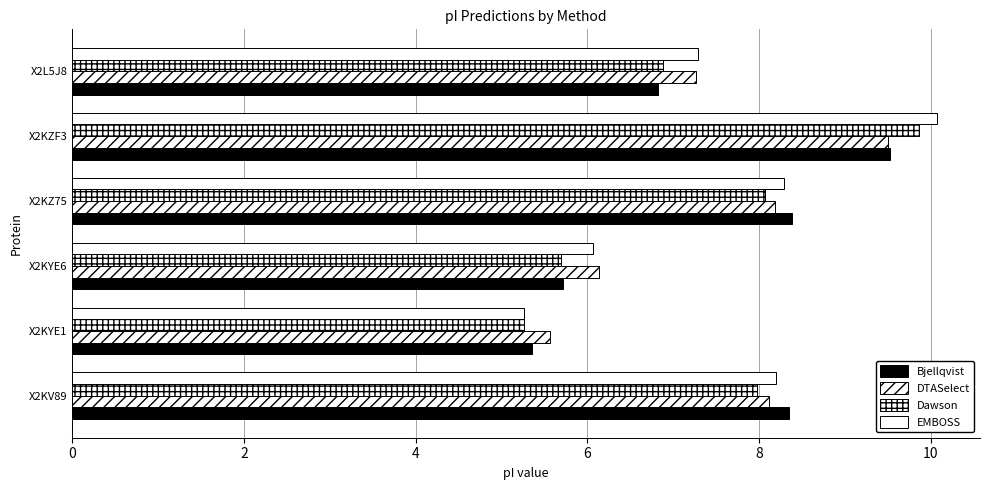

How many data points in EMBOSS are above 8?

3